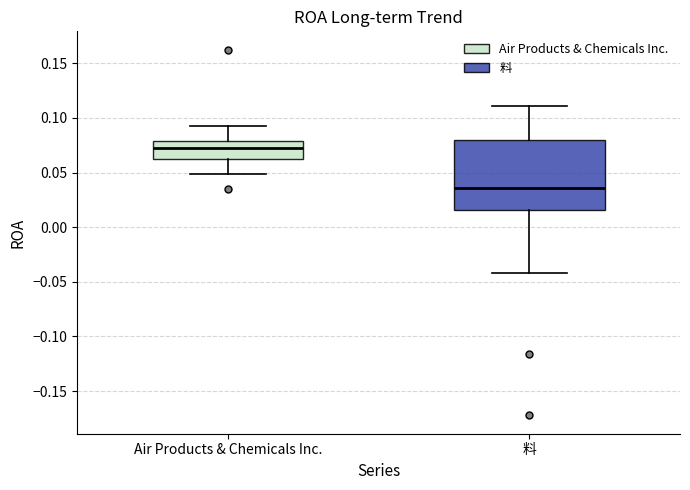

Which box is the tallest, from its lower edge to its upper edge?

料